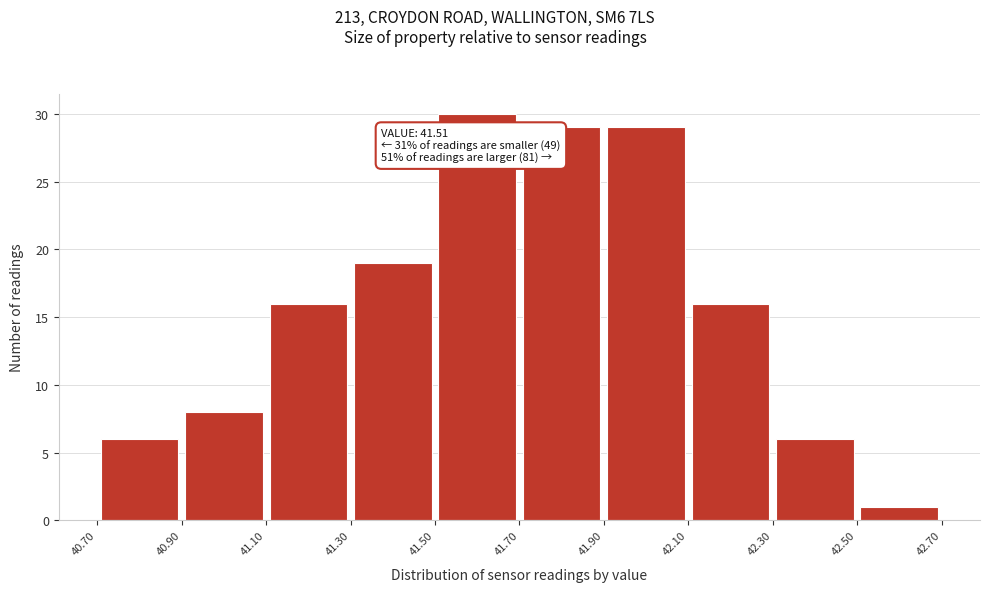

Over which range of the x-axis is the bar tallest?

41.50 to 41.70